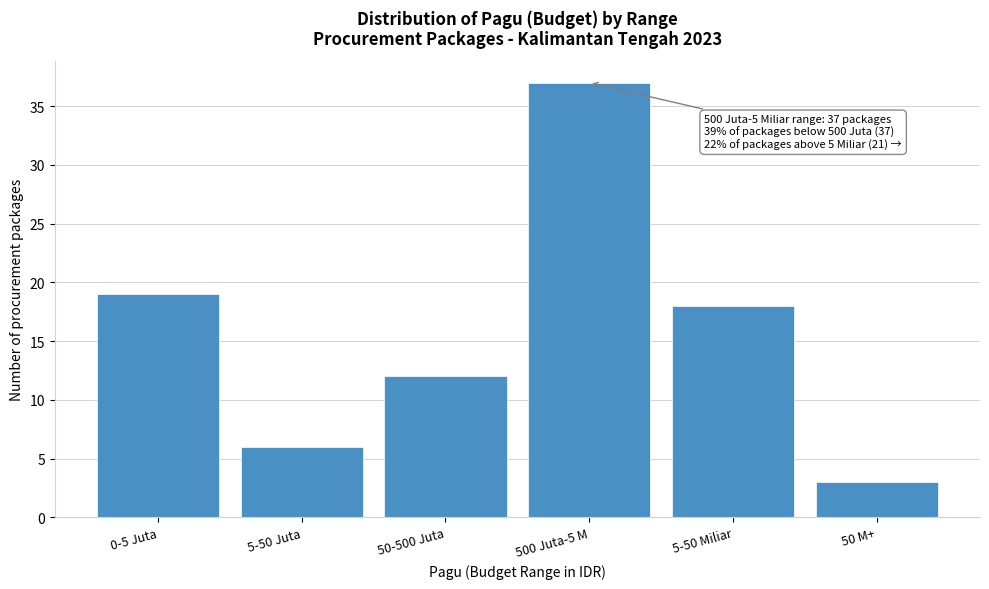

Reading right to left, extract all data points from this chart.

3	18	37	12	6	19